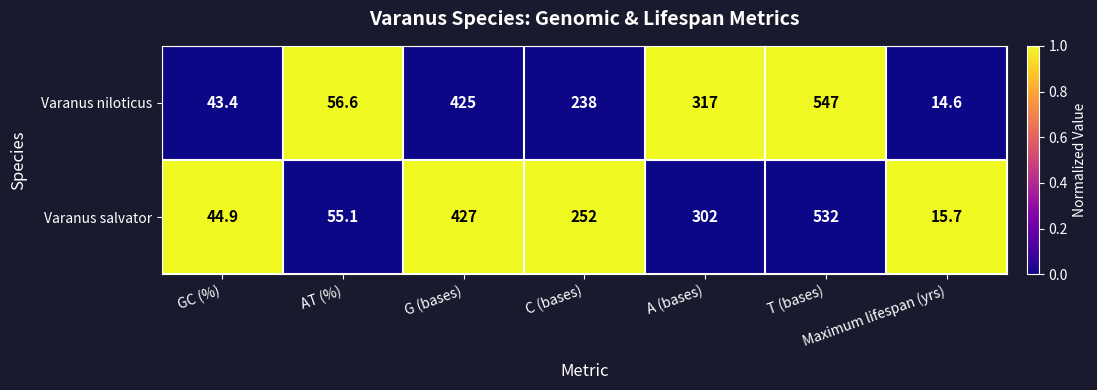

Is the value of Varanus salvator at G (bases) greater than the value of Varanus niloticus at AT (%)?

Yes